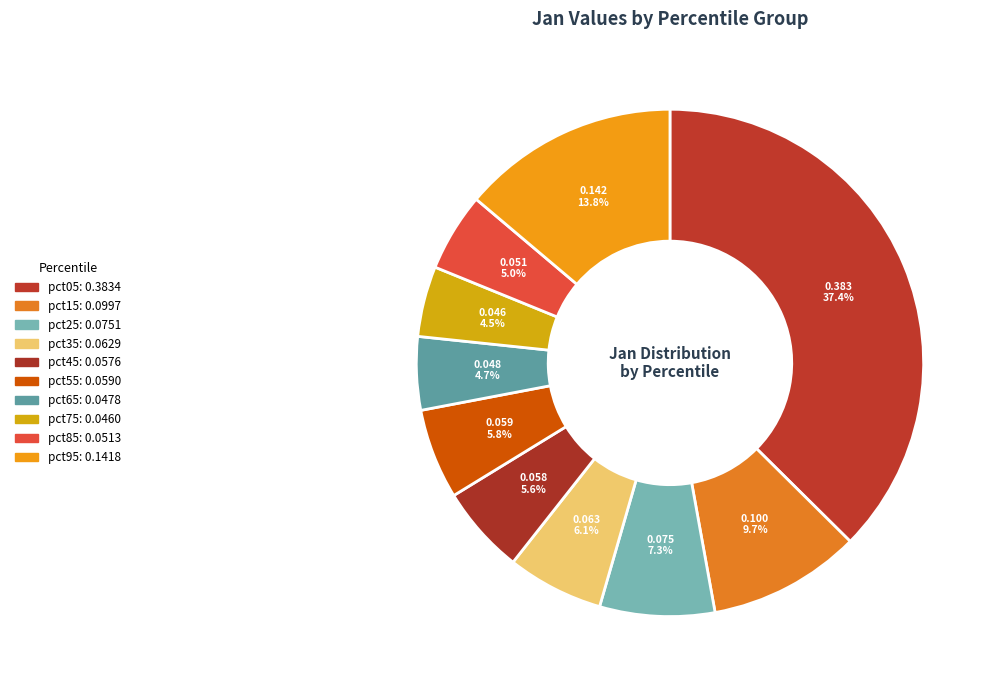

Which has a higher value, pct15 or pct85?

pct15